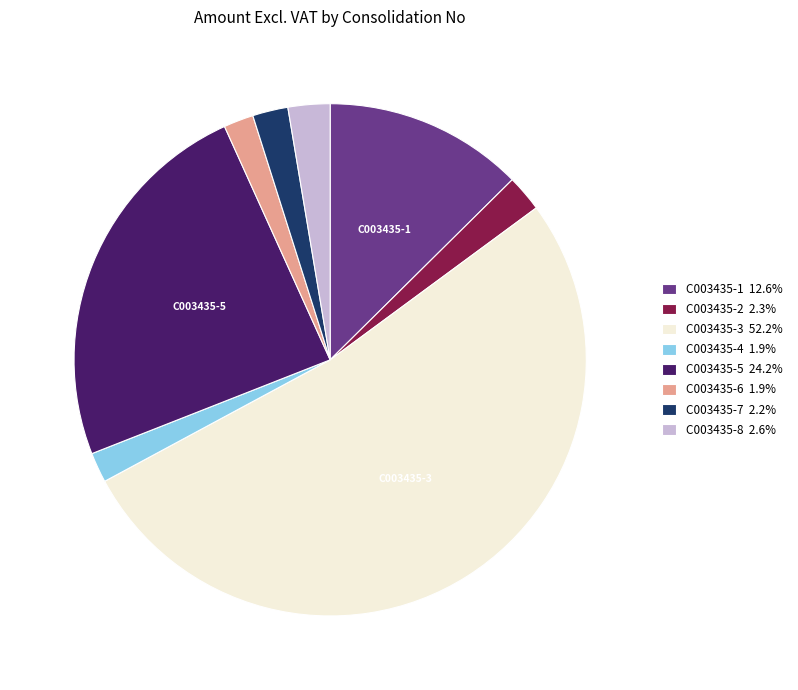

Do C003435-1 12.6% and C003435-4 1.9% together represent more than half of the pie?

No